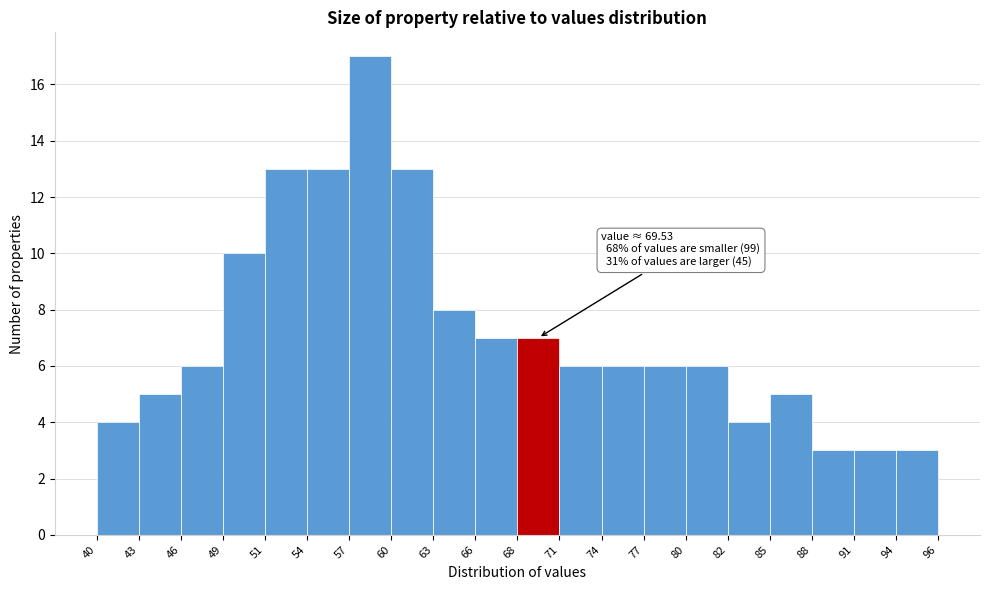

Over which range of the x-axis is the bar tallest?

57 to 60